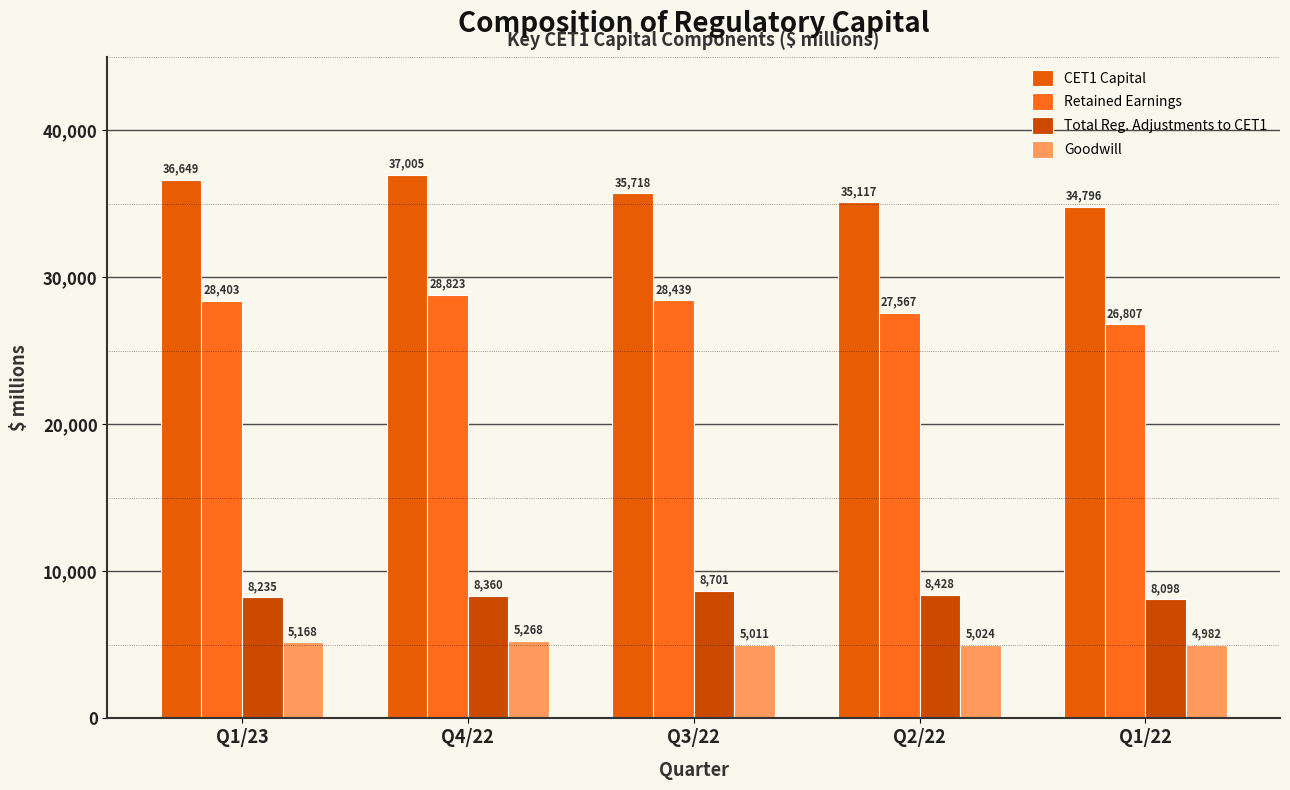

How many groups of bars are there?

5